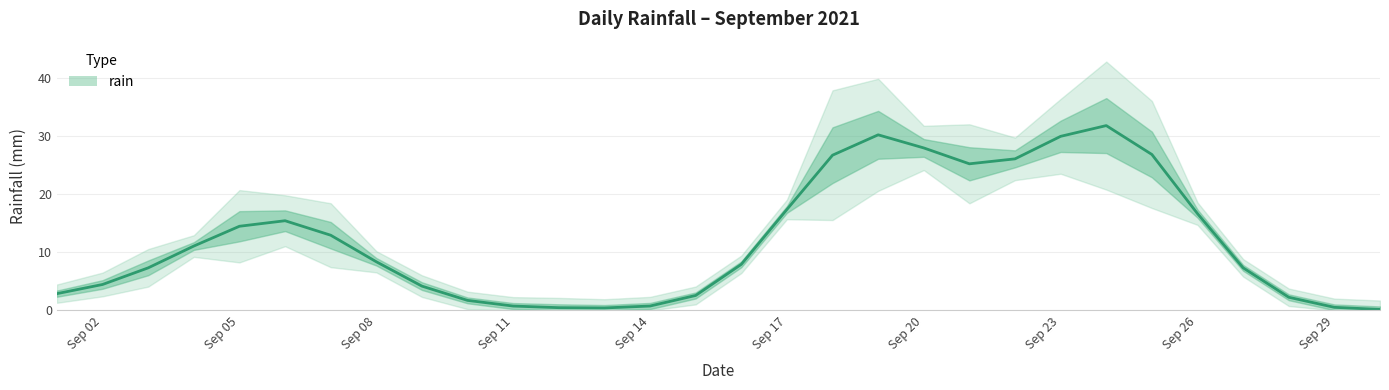

How many lines are shown in the chart?

1